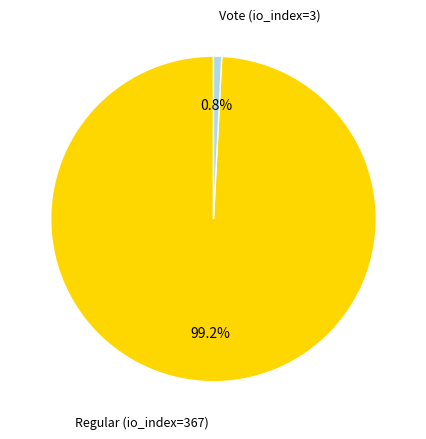

Which has a higher value, Regular (io_index=367) or Vote (io_index=3)?

Regular (io_index=367)